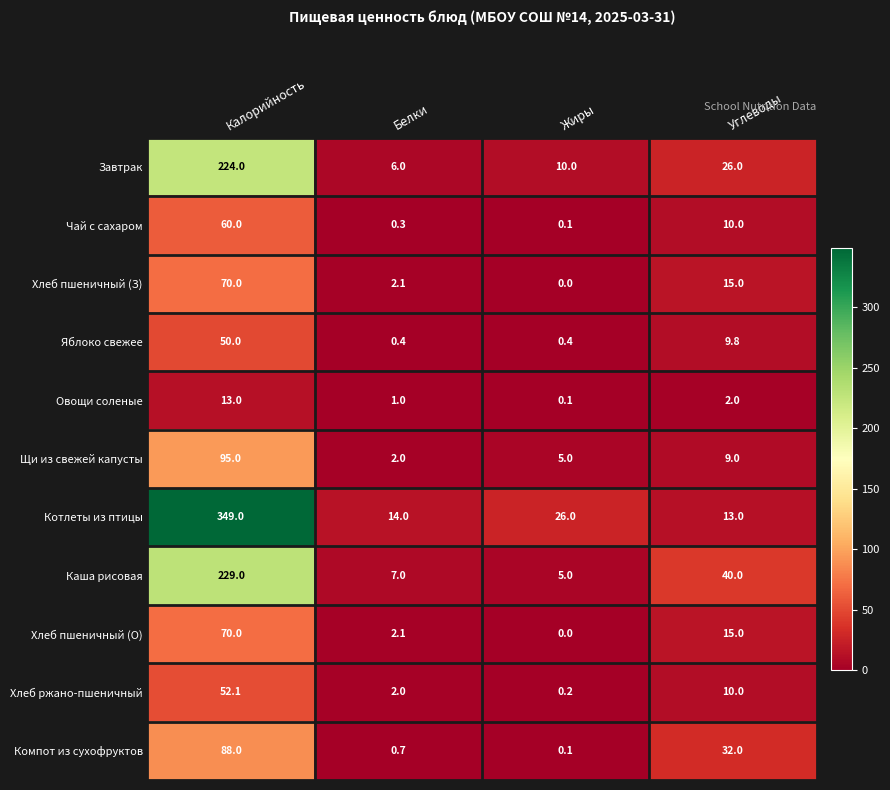

Where does the Каша рисовая series first go above 40?

Калорийность